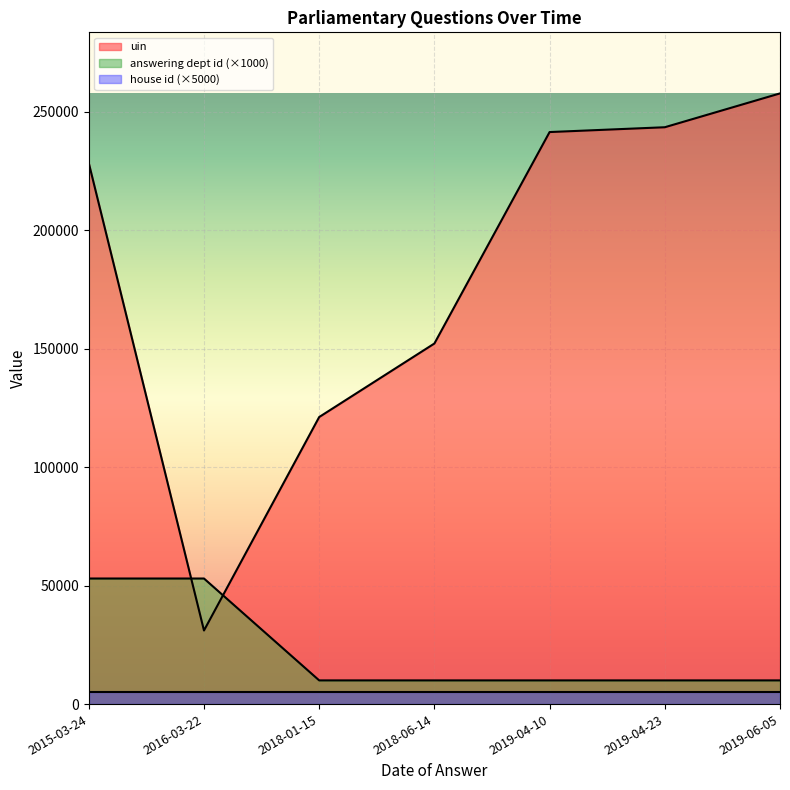

Which series has the widest spread of values?

uin